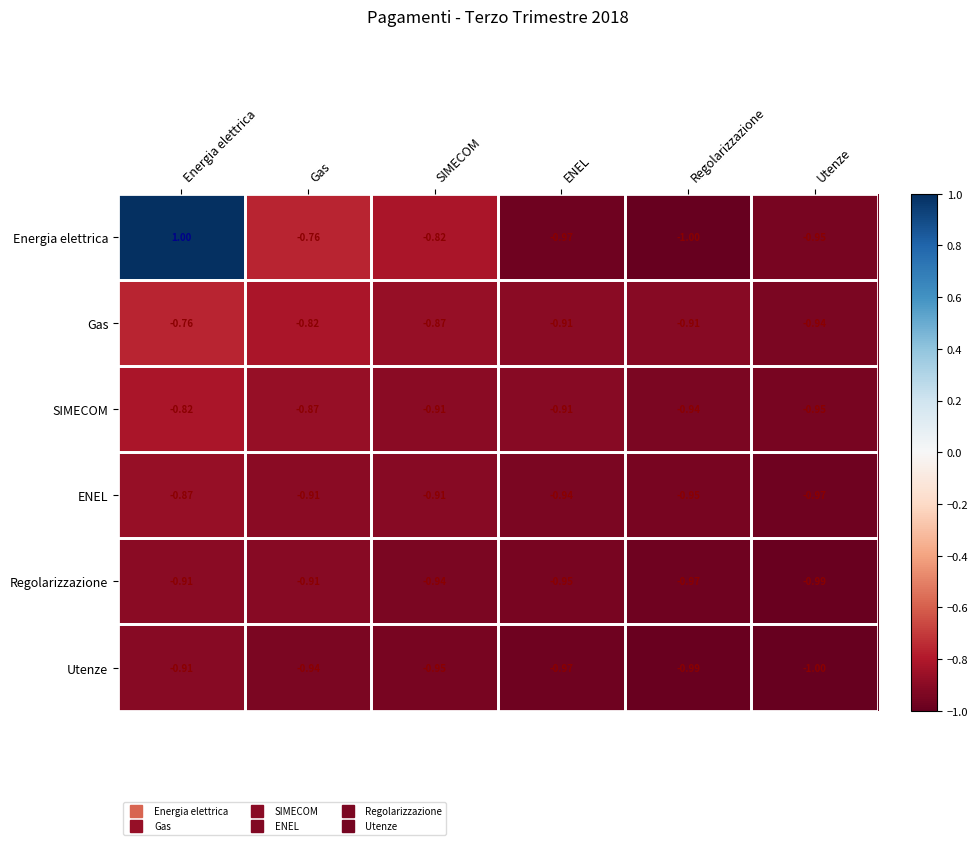

Which label corresponds to the largest value in the chart?

Energia elettrica